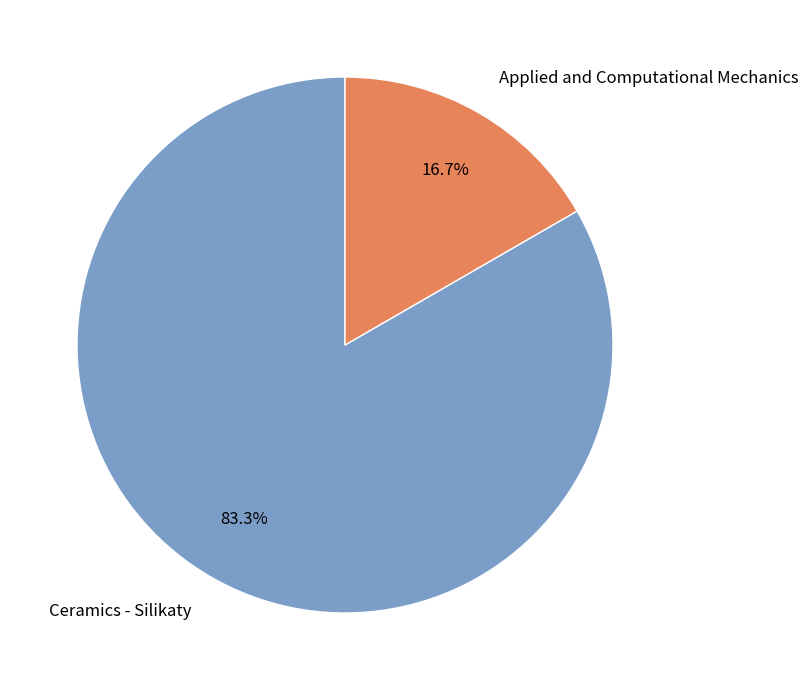

Does Ceramics - Silikaty account for over 50% of the chart?

Yes